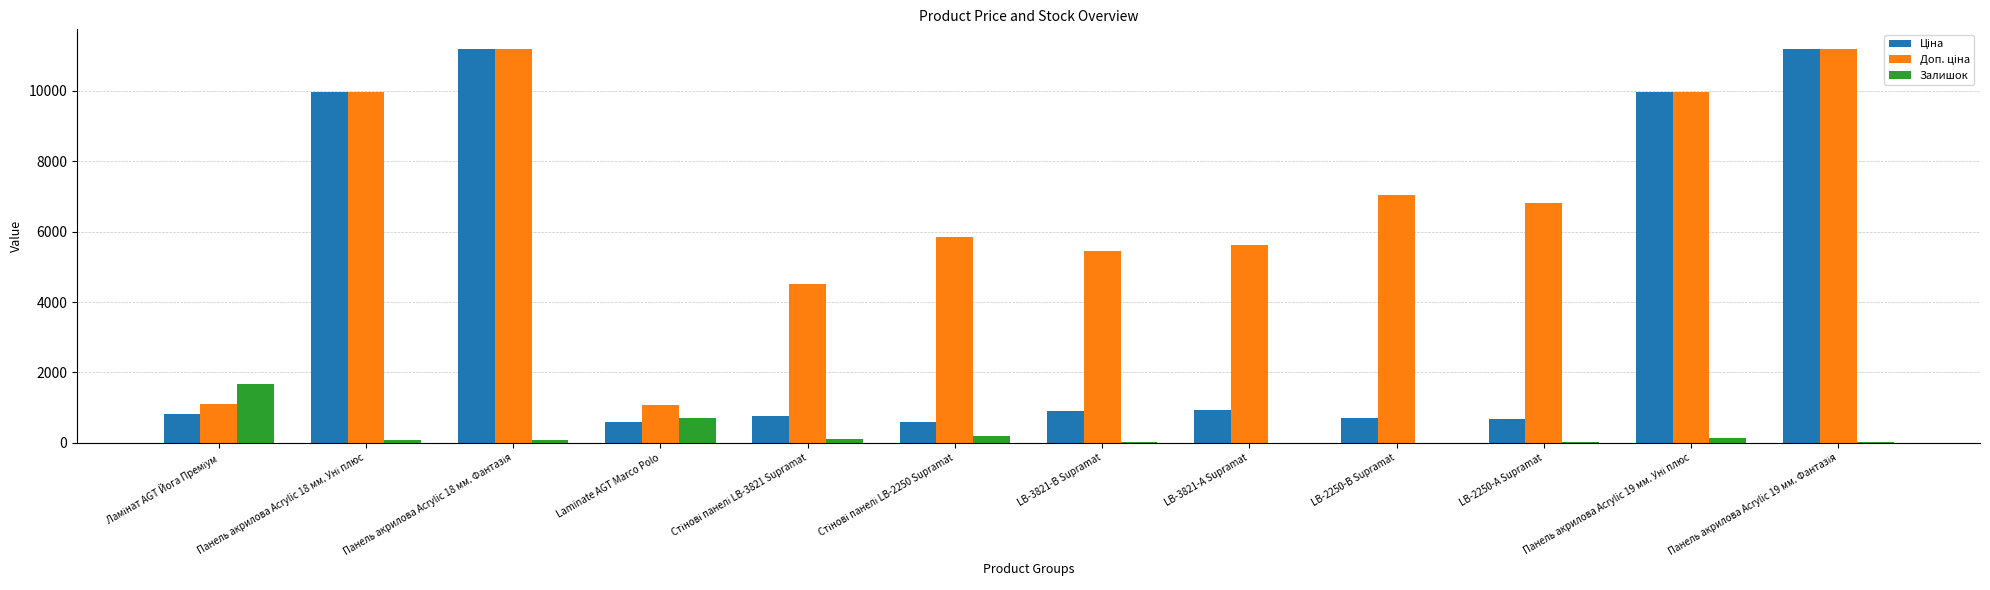

Is it true that Залишок equals 24.0 at LB-3821-В Supramat?

True